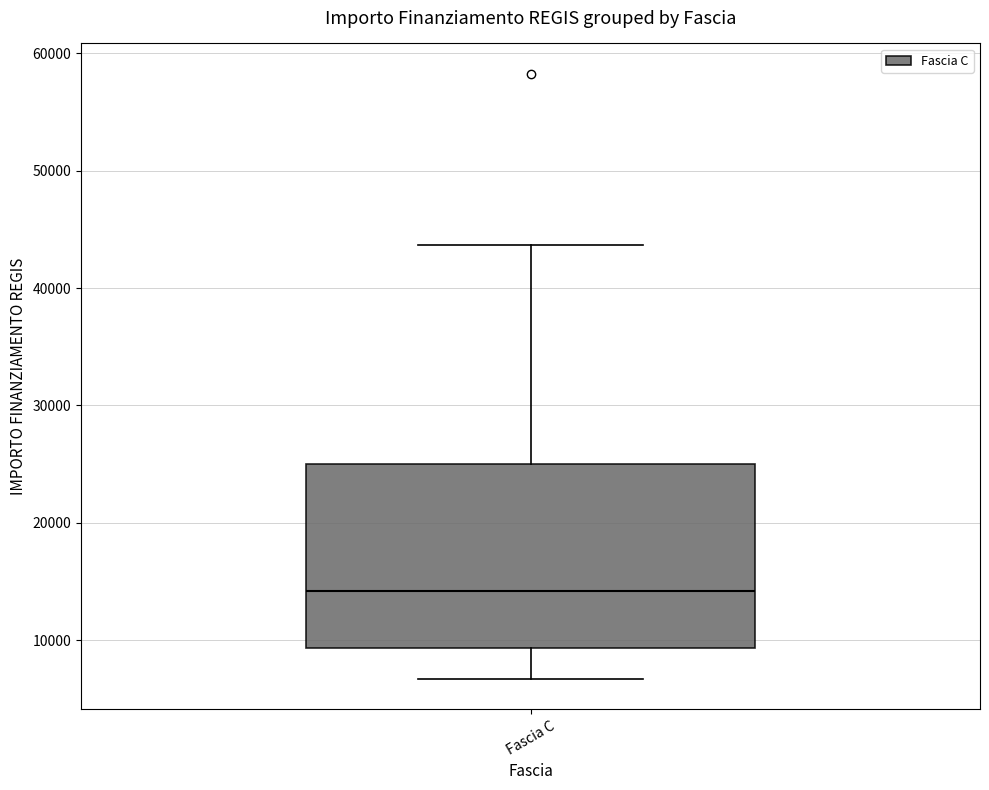

Read this box plot against the y-axis: the position of the median line, the range covered by the box, and the ends of both whiskers. The values are not printed on the chart, so give them approximately, as read against the axis.

median 14000, box 9000 to 25000, whiskers 7000 to 44000